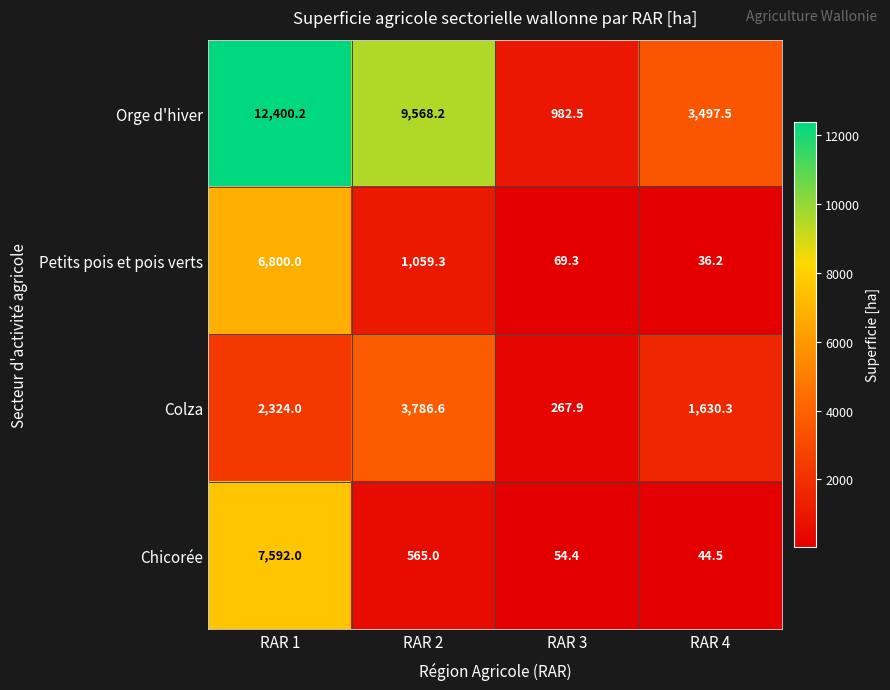

Between RAR 1 and RAR 2, which series saw the biggest shift?

Chicorée